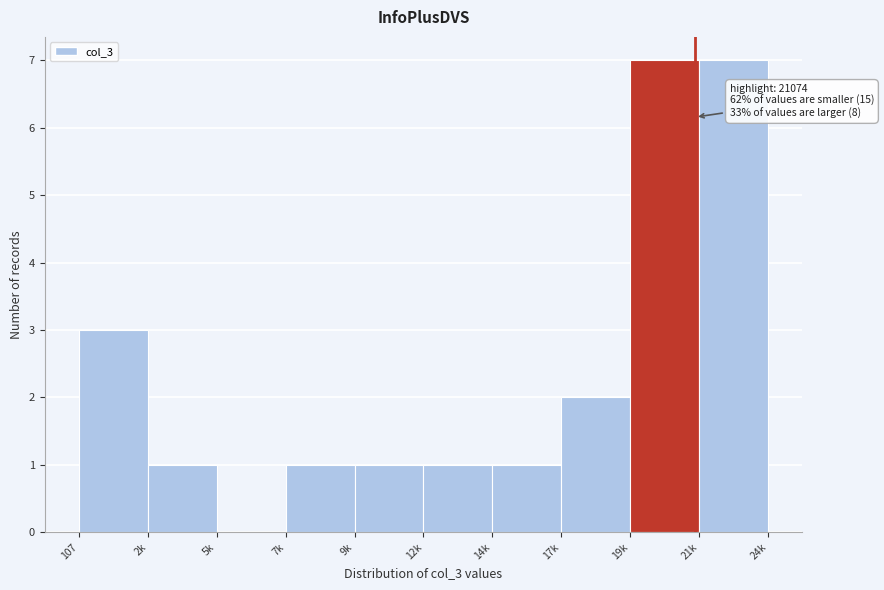

Reading left to right, what are all the values shown in this chart?

107=3	2k=1	5k=0	7k=1	9k=1	12k=1	14k=1	17k=2	19k=7	21k=7